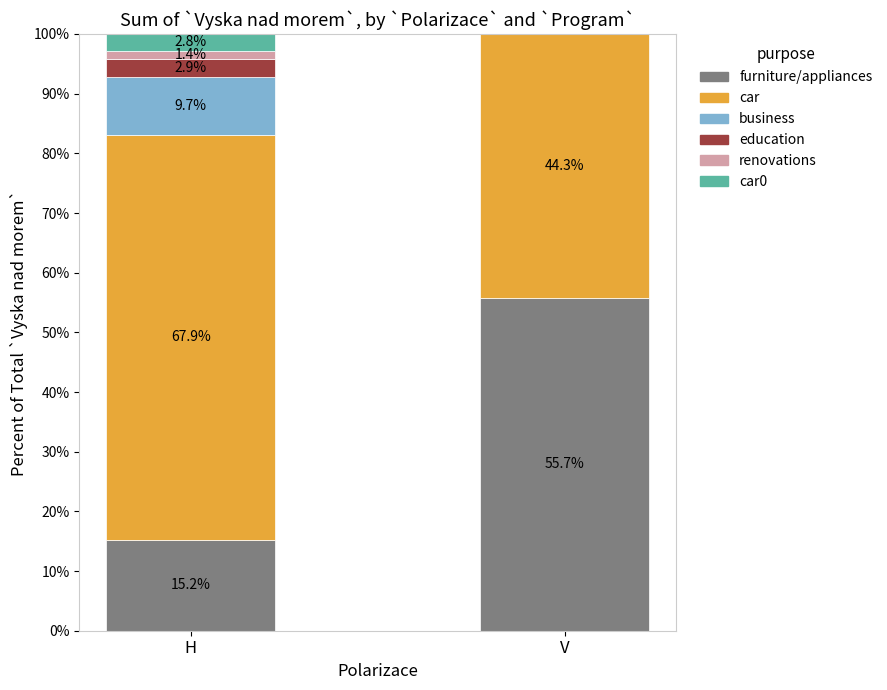

Are the bars grouped side by side (vs. stacked)?

No